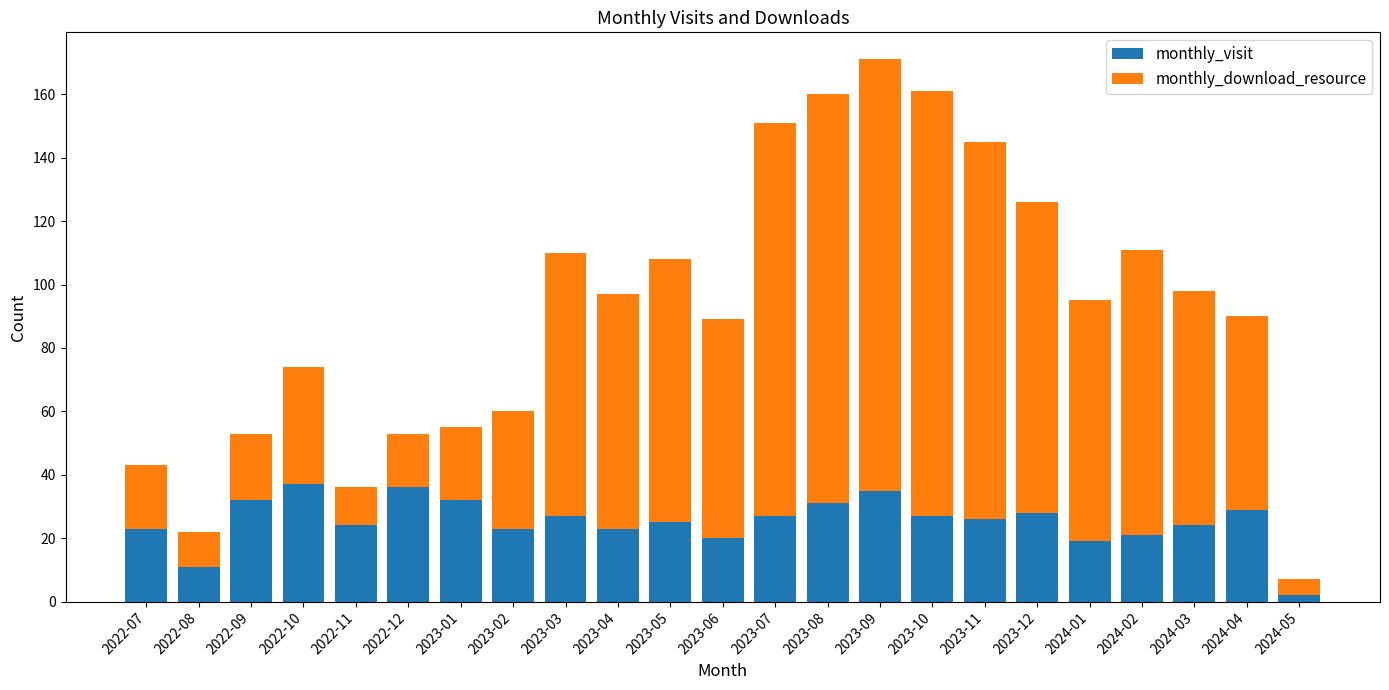

How many values in the monthly_visit series are below 26?

11